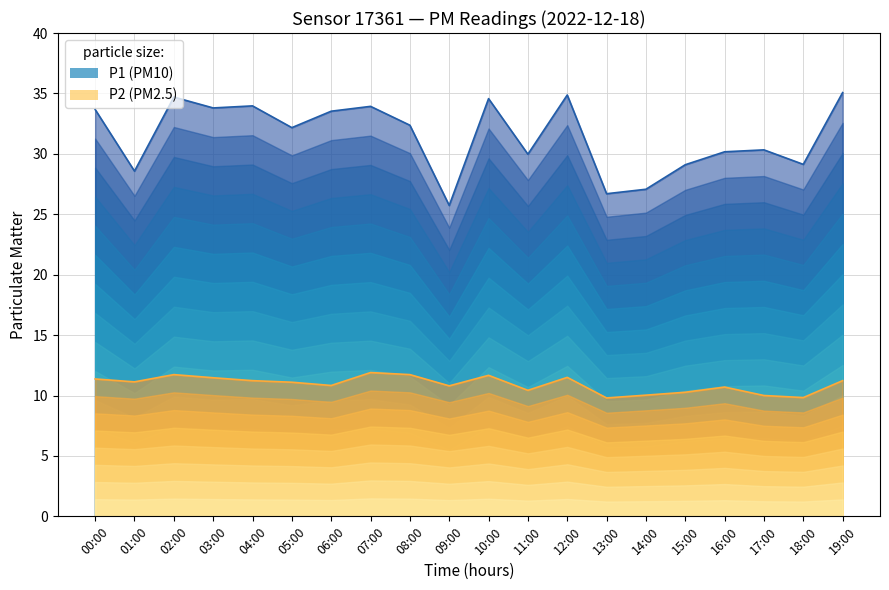

List the series in order of their overall mean, highest first.

P1, P2